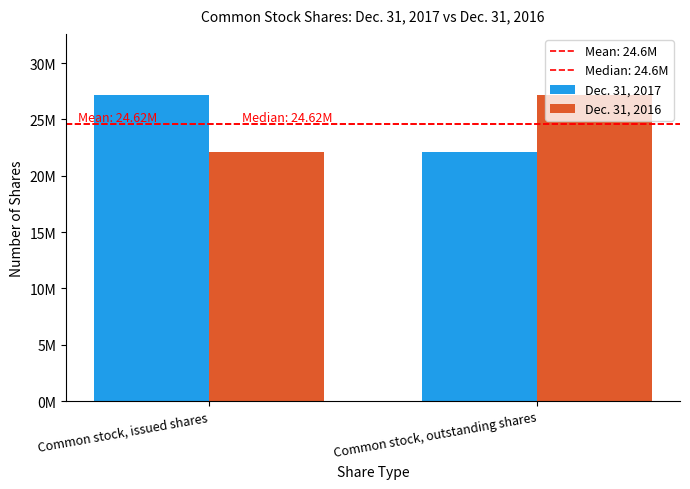

Is the value of Dec. 31, 2017 at Common stock, outstanding shares greater than the value of Dec. 31, 2016 at Common stock, issued shares?

No